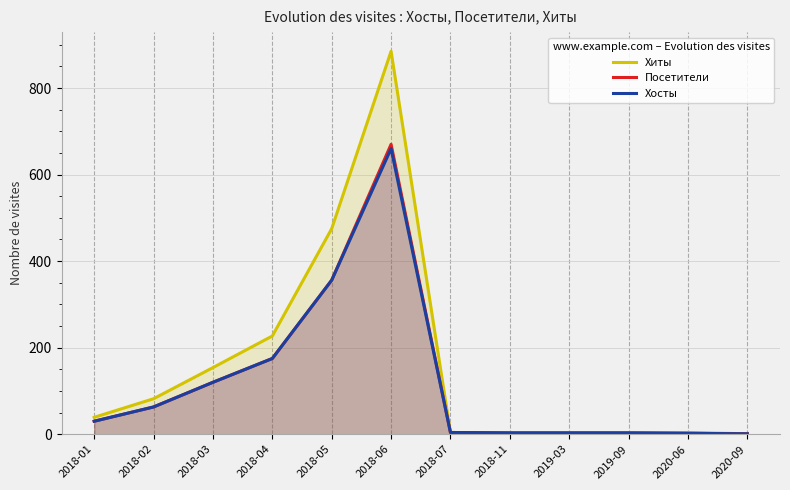

True or false: Хосты and Посетители cross at least once.

False